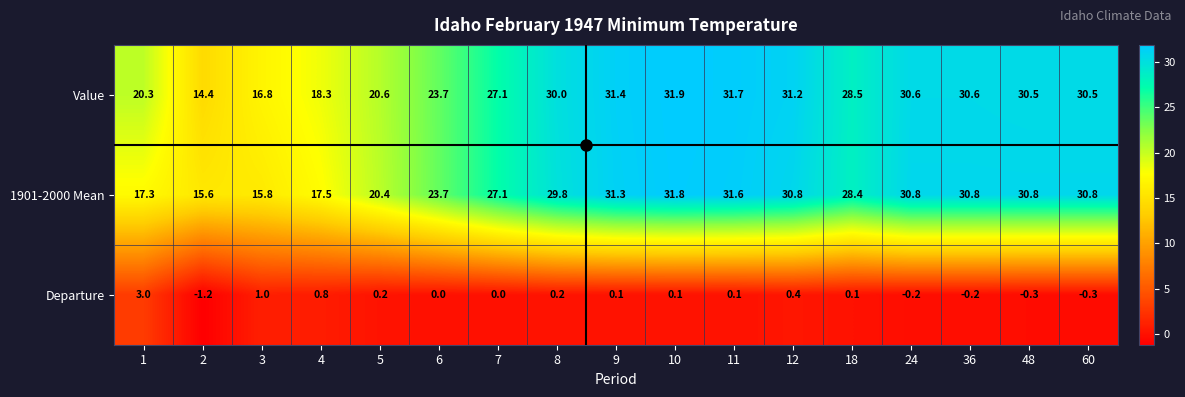

At which category is the sum across all series the highest?

10